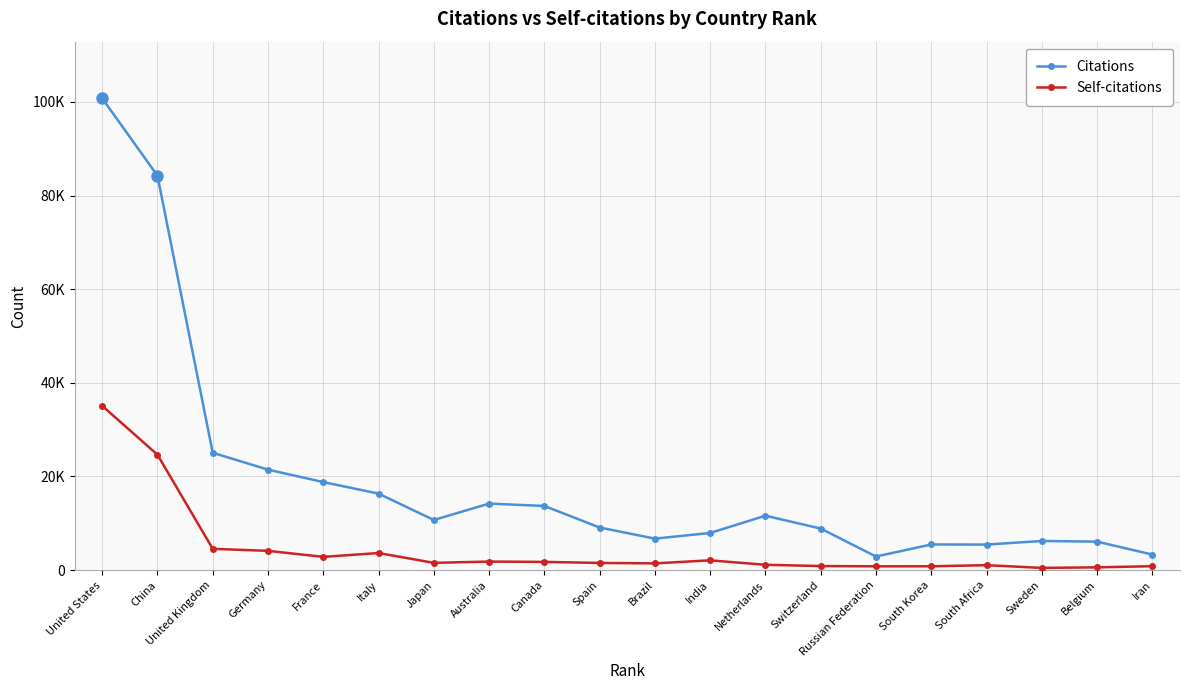

What is the minimum value for Self-citations?

471